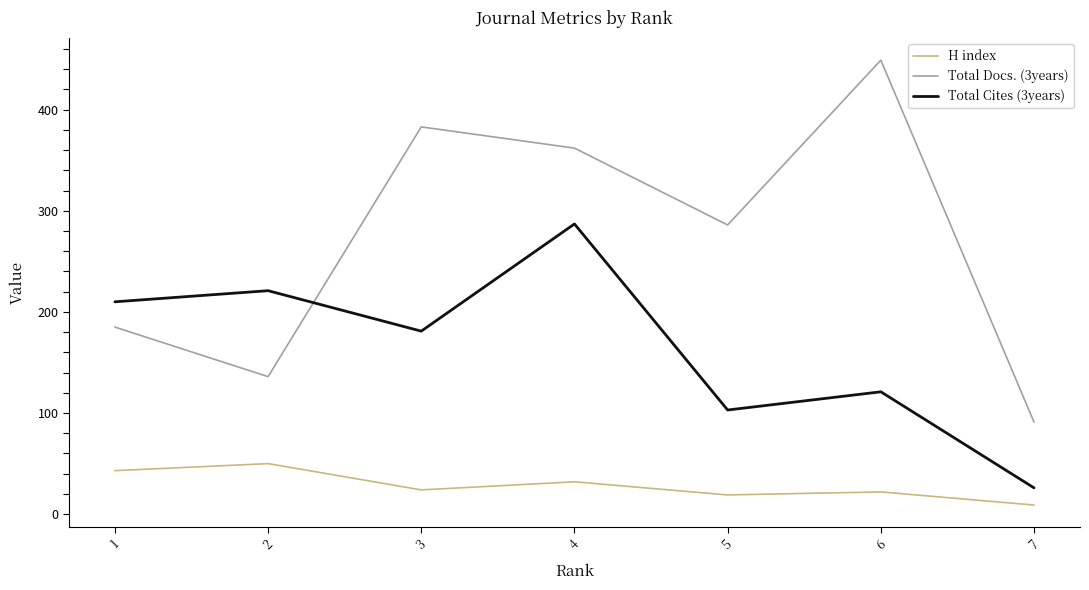

Reading left to right, what are all the values shown in this chart?

H index: 43	50	24	32	19	22	9
Total Docs. (3years): 185	136	383	362	286	449	91
Total Cites (3years): 210	221	181	287	103	121	26